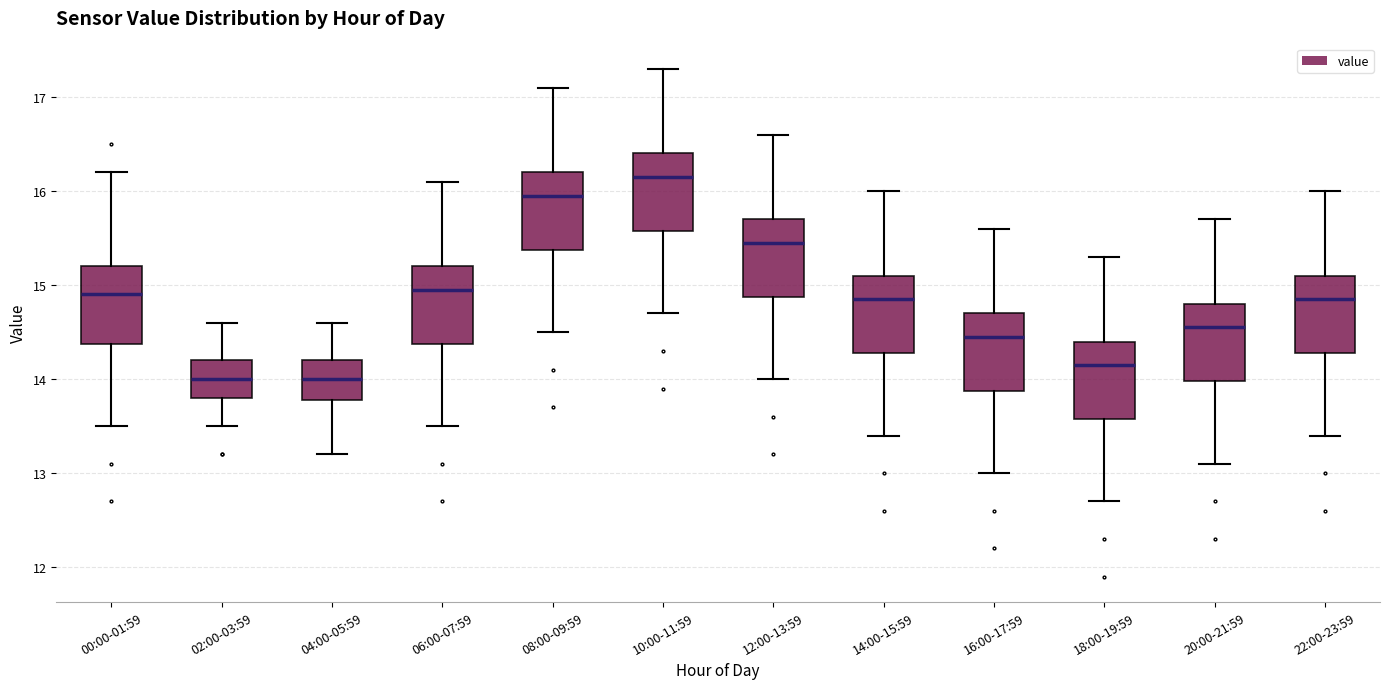

Reading left to right, read every box against the y-axis: the position of its median line, the range the box covers, and the ends of its whiskers. The values are not printed on the chart, so give them approximately, as read against the axis.

00:00-01:59: median 14.9, box 14.4 to 15.2, whiskers 13.5 to 16.2
02:00-03:59: median 14.0, box 13.8 to 14.2, whiskers 13.5 to 14.6
04:00-05:59: median 14.0, box 13.8 to 14.2, whiskers 13.2 to 14.6
06:00-07:59: median 15.0, box 14.4 to 15.2, whiskers 13.5 to 16.1
08:00-09:59: median 16.0, box 15.4 to 16.2, whiskers 14.5 to 17.1
10:00-11:59: median 16.2, box 15.6 to 16.4, whiskers 14.7 to 17.3
12:00-13:59: median 15.5, box 14.9 to 15.7, whiskers 14.0 to 16.6
14:00-15:59: median 14.9, box 14.3 to 15.1, whiskers 13.4 to 16.0
16:00-17:59: median 14.5, box 13.9 to 14.7, whiskers 13.0 to 15.6
18:00-19:59: median 14.2, box 13.6 to 14.4, whiskers 12.7 to 15.3
20:00-21:59: median 14.6, box 14.0 to 14.8, whiskers 13.1 to 15.7
22:00-23:59: median 14.9, box 14.3 to 15.1, whiskers 13.4 to 16.0